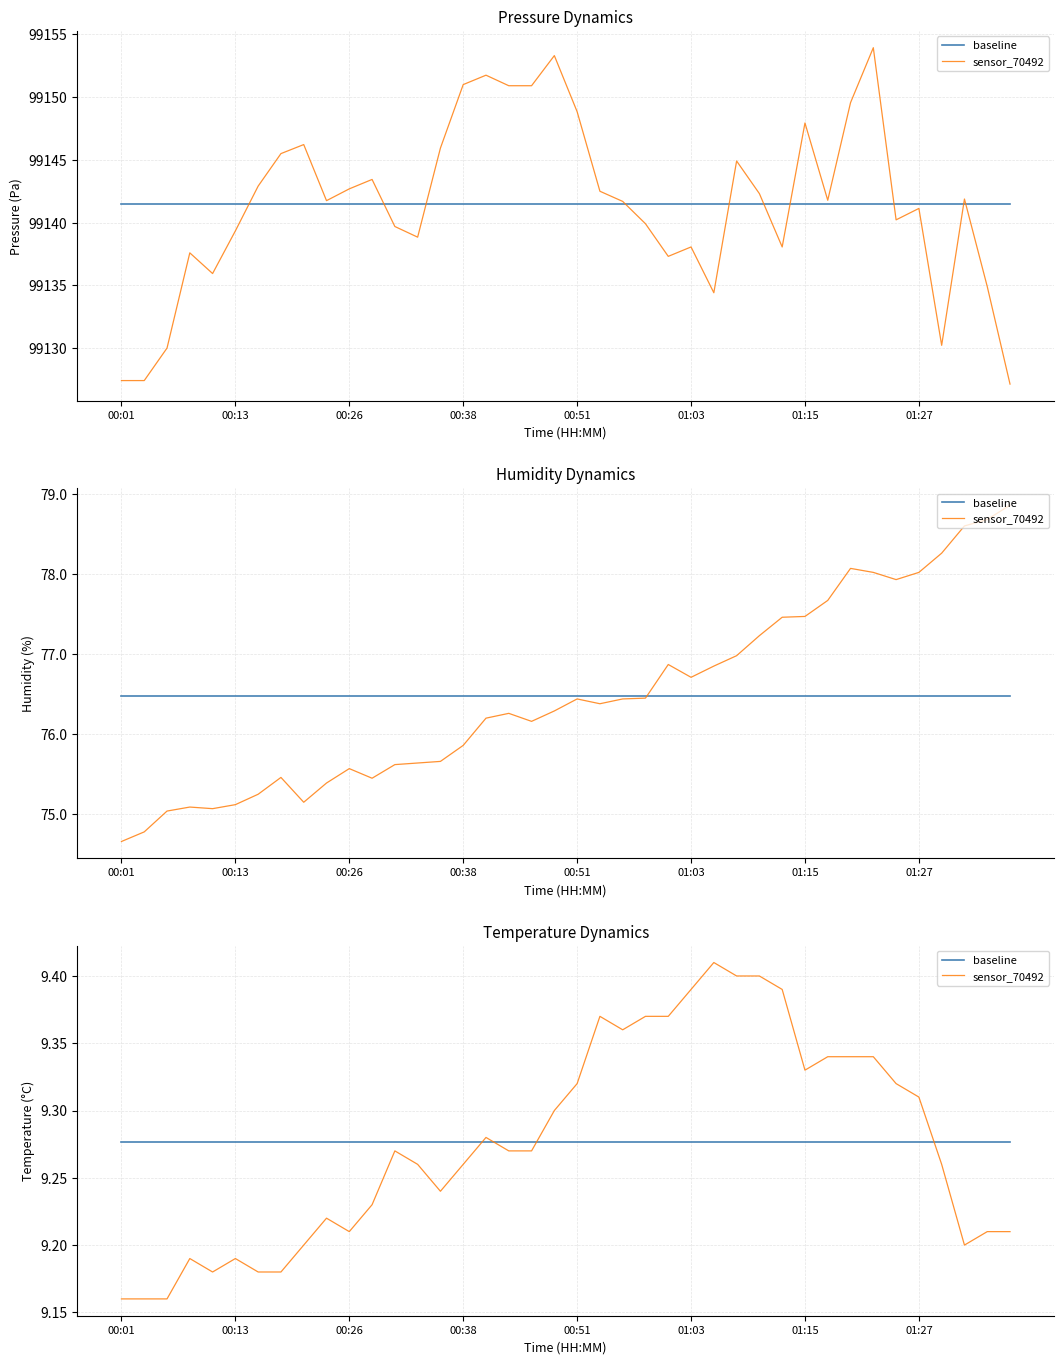

What is the sum of all sensor_70492 values?

371.1